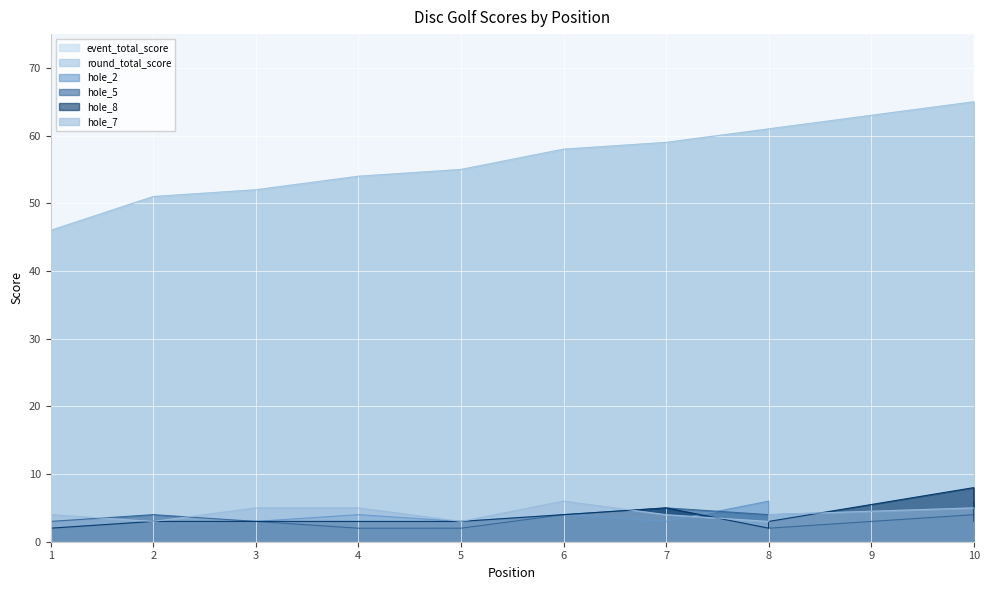

True or false: event_total_score and hole_5 intersect in this chart.

False